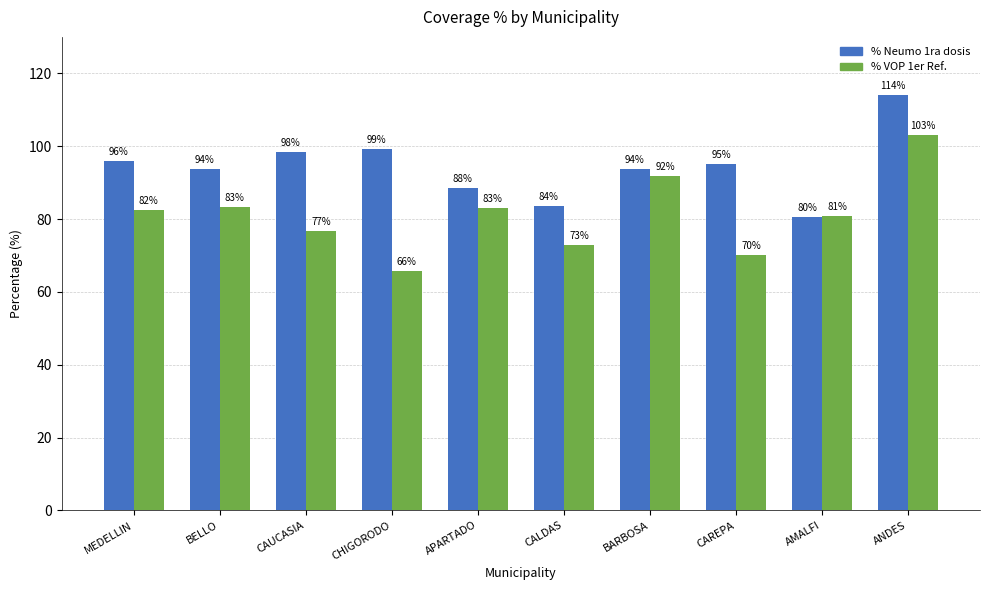

Which series has the largest total across all categories?

% Neumo 1ra dosis